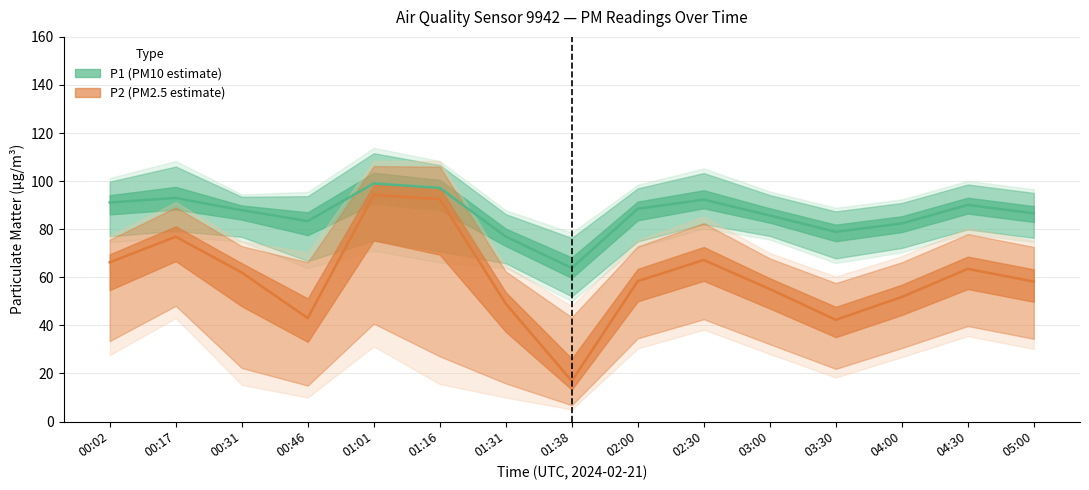

True or false: P2 has a value of 27.2 at 01:38.

False